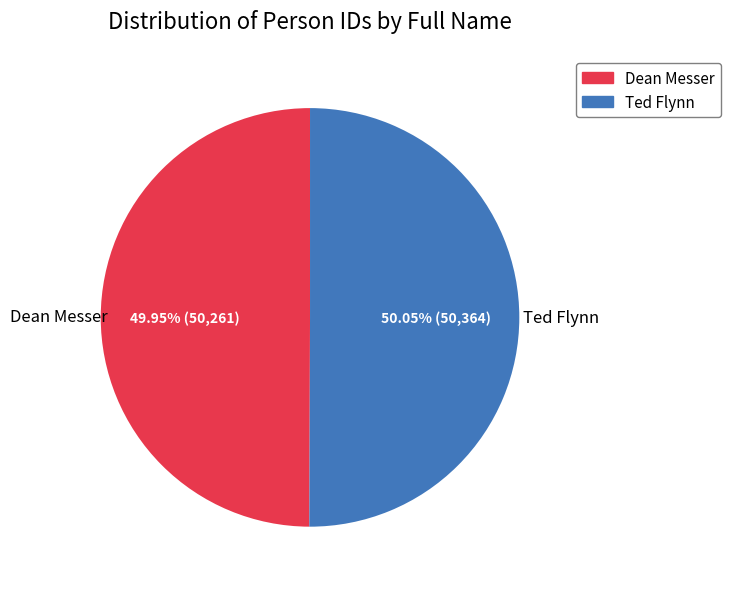

What is the ratio of the value at Dean Messer to the value at Ted Flynn?

1.0